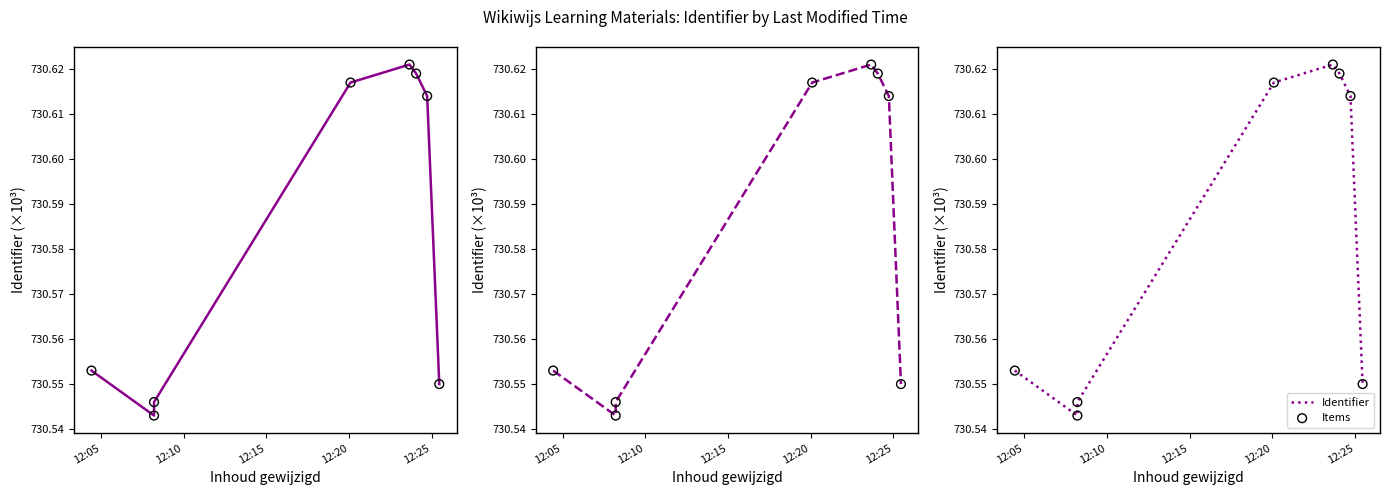

Which series reaches the minimum Y coordinate?

Identifier